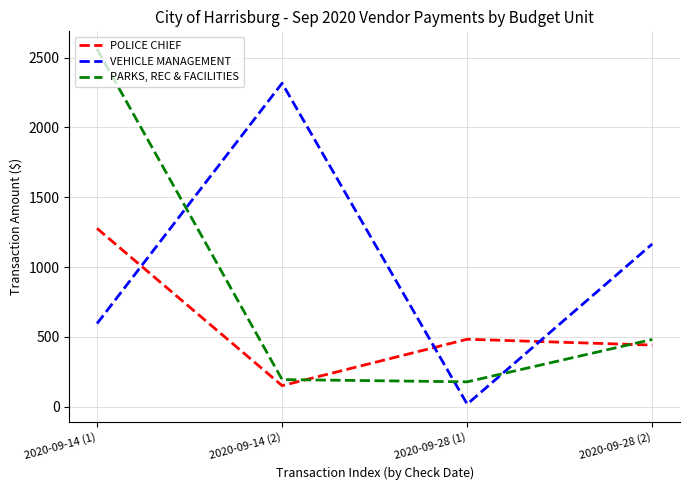

What is the spread (max minus min) of values at 2020-09-14 (2)?

2166.9